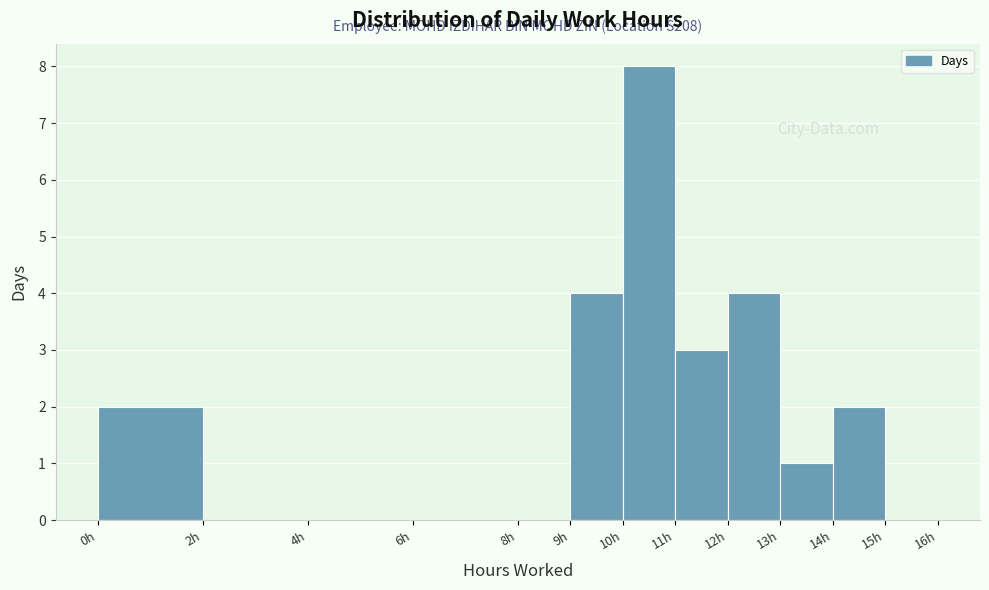

Over which range of the x-axis is the bar tallest?

10 to 11